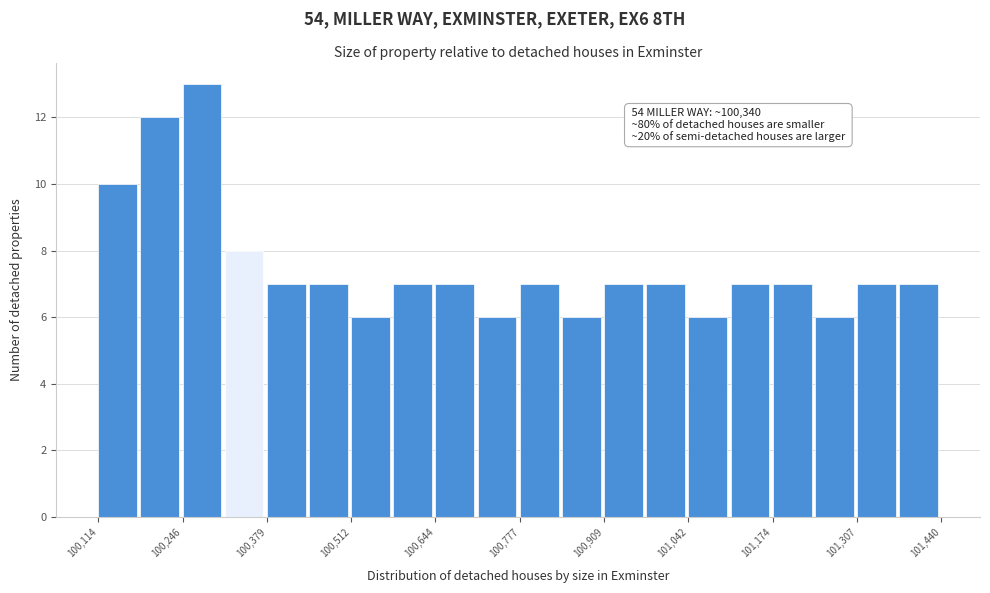

Around what value on the x-axis is the tallest bar? Give the approximate position of its centre, as read against the axis.

100280